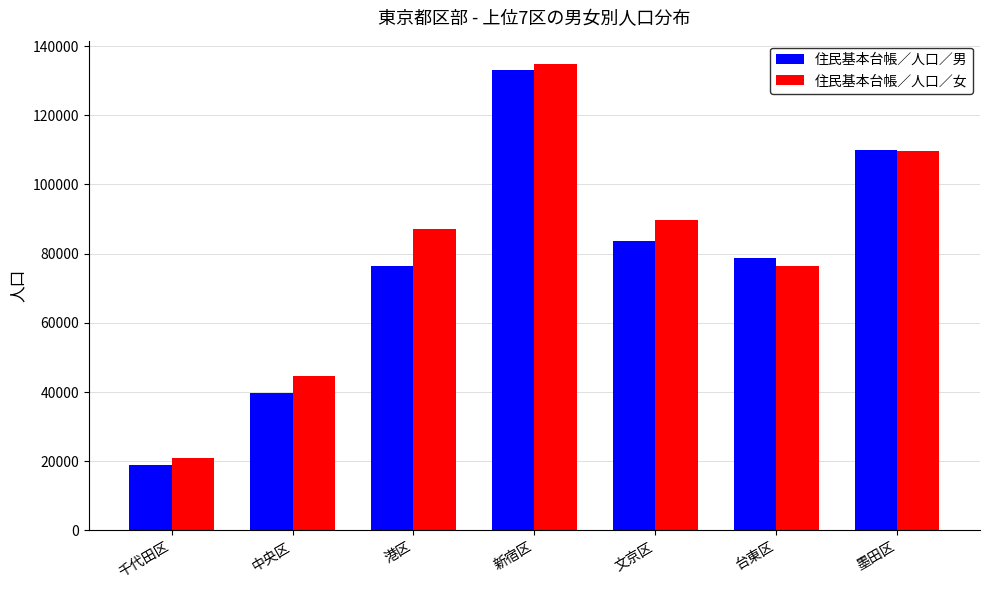

Count the number of categories in the chart.

7